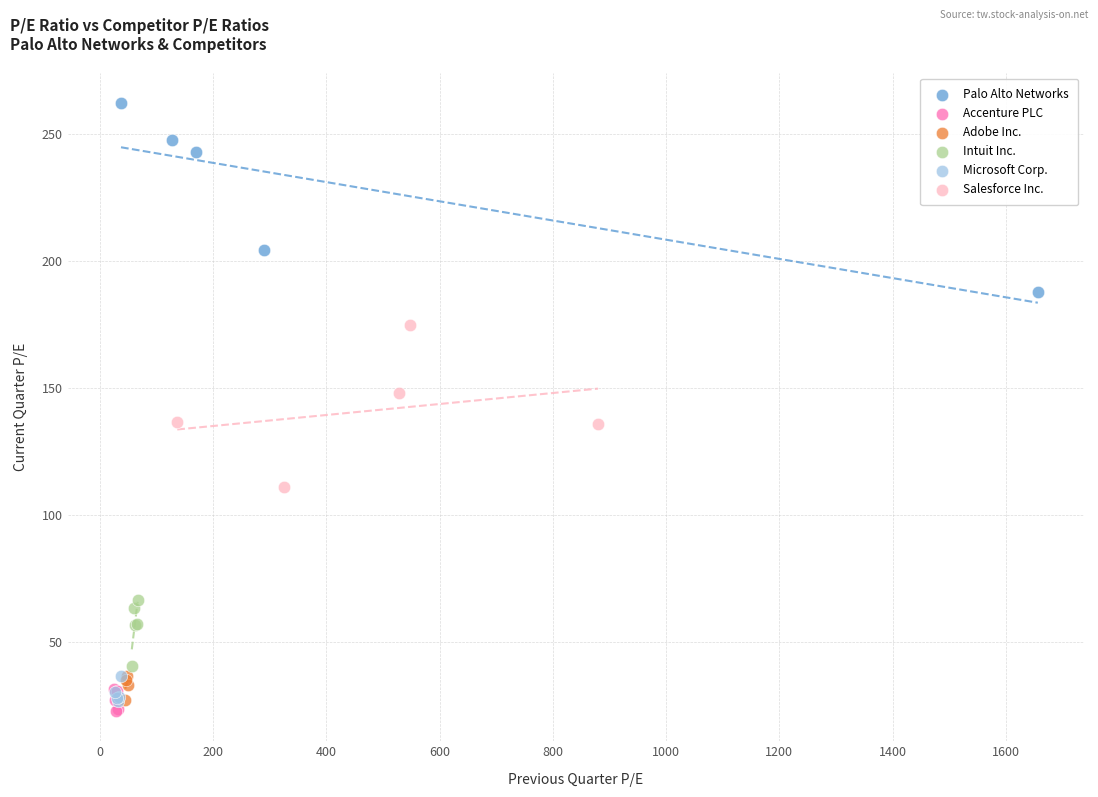

Which series contains the highest Y value?

Palo Alto Networks